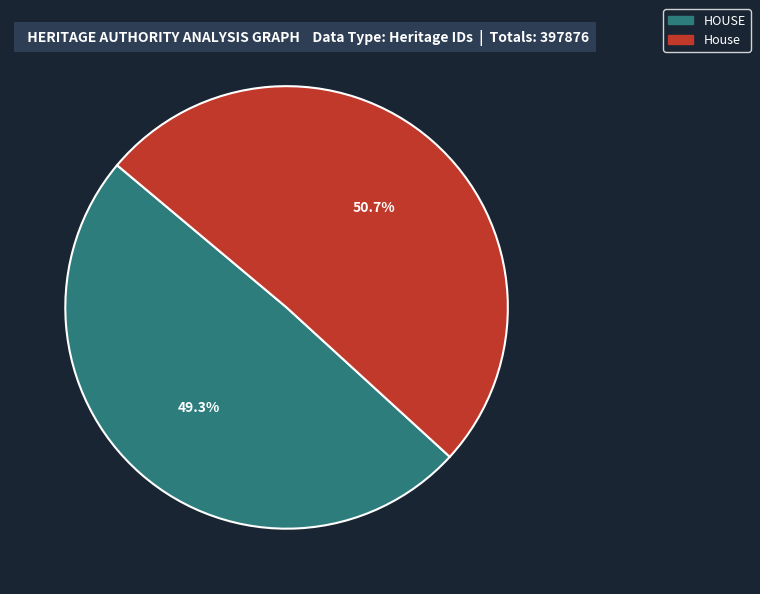

What percentage is the House slice, to the nearest percent?

51%